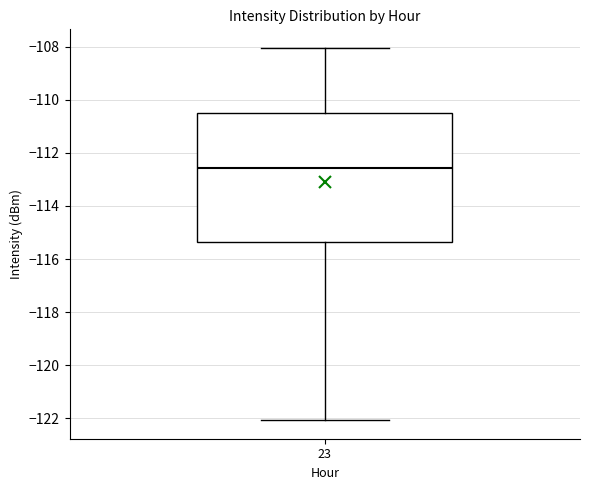

Where does the median line of the box at x = 23 sit on the y-axis? The values are not printed on the chart, so give them approximately, as read against the axis.

-112.6